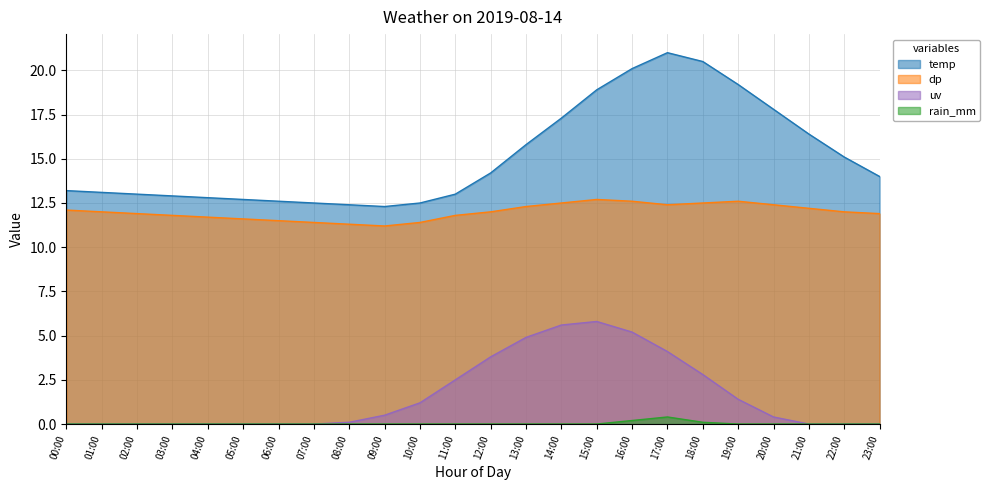

List the series in order of their peak value, lowest first.

rain_mm, uv, dp, temp